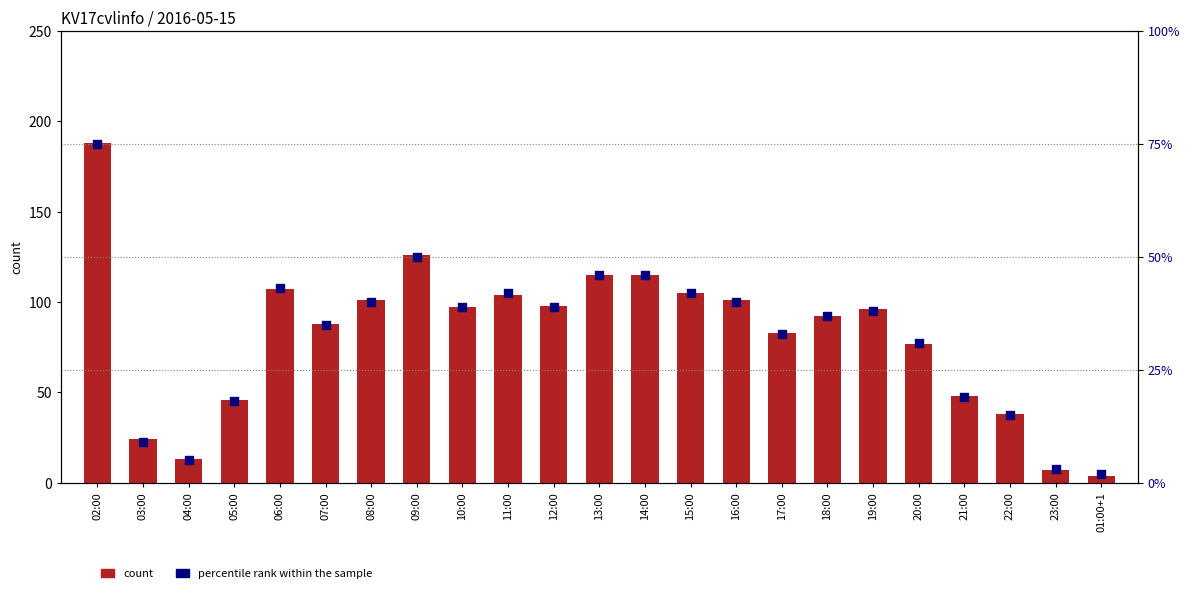

At which category is the sum across all series the highest?

02:00